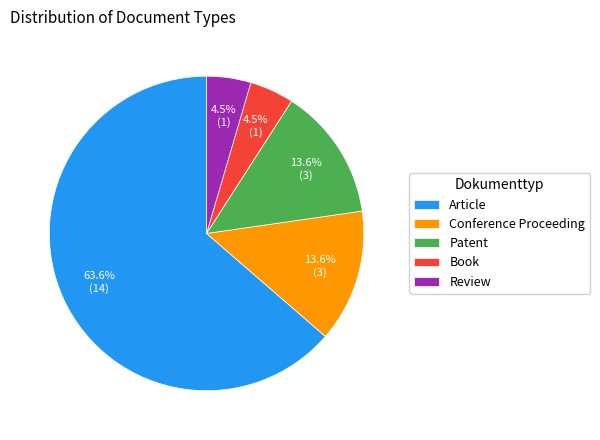

What portion of the pie excludes Patent?

86.4%